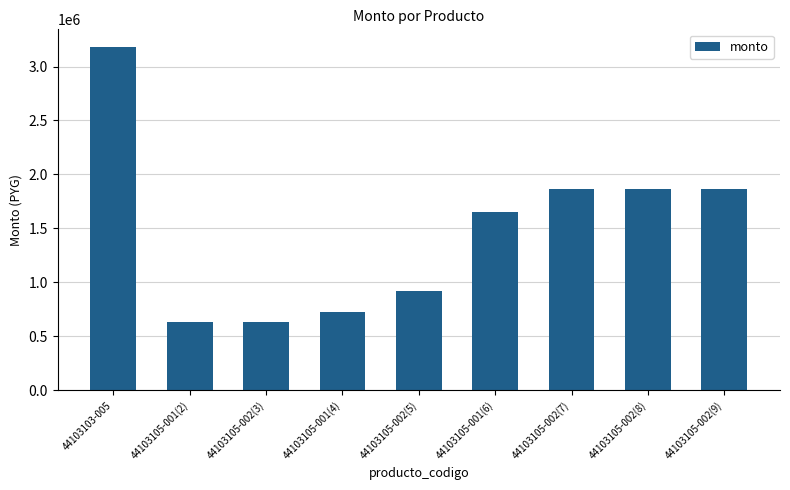

Reading left to right, extract all data points from this chart.

44103103-005=3185000	44103105-001(2)=630000	44103105-002(3)=630000	44103105-001(4)=730000	44103105-002(5)=920000	44103105-001(6)=1650000	44103105-002(7)=1870000	44103105-002(8)=1870000	44103105-002(9)=1870000